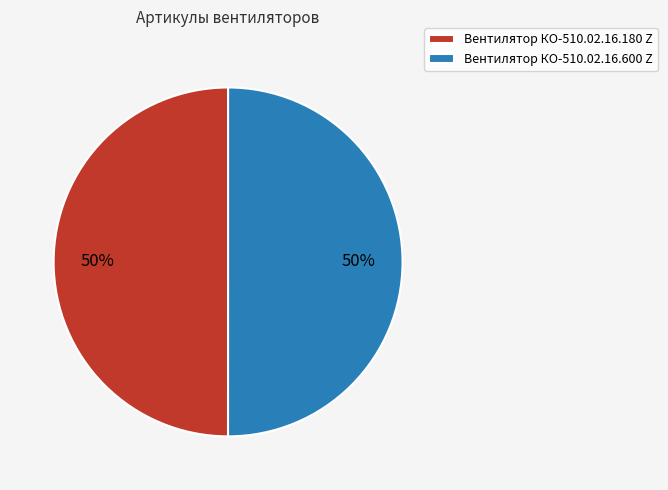

Is it true that Вентилятор КО-510.02.16.600 Z is 61% of the pie?

False